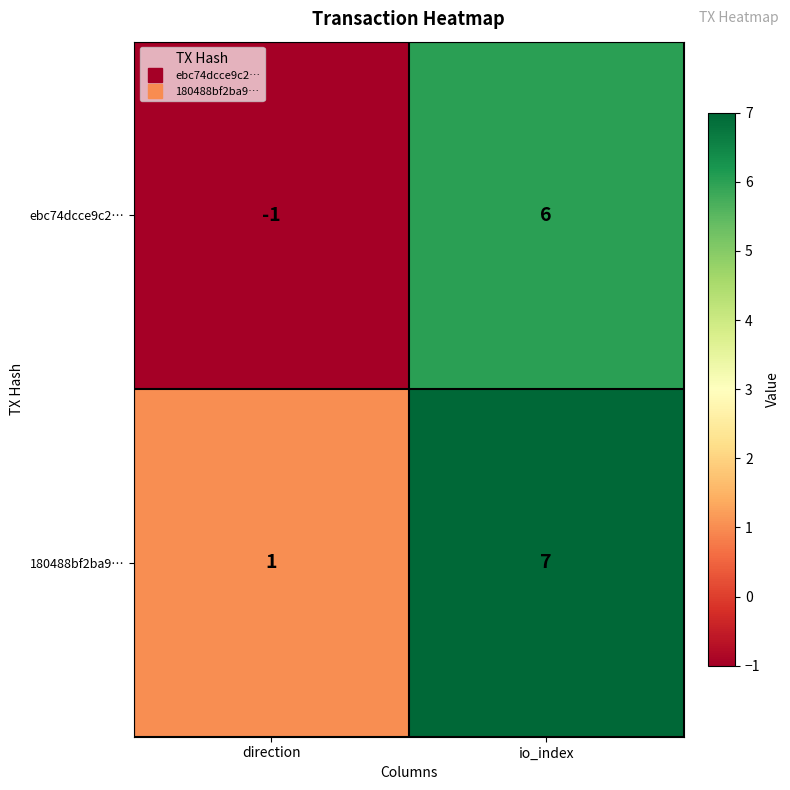

Rank the series by their average value, from highest to lowest.

180488bf2ba9…, ebc74dcce9c2…